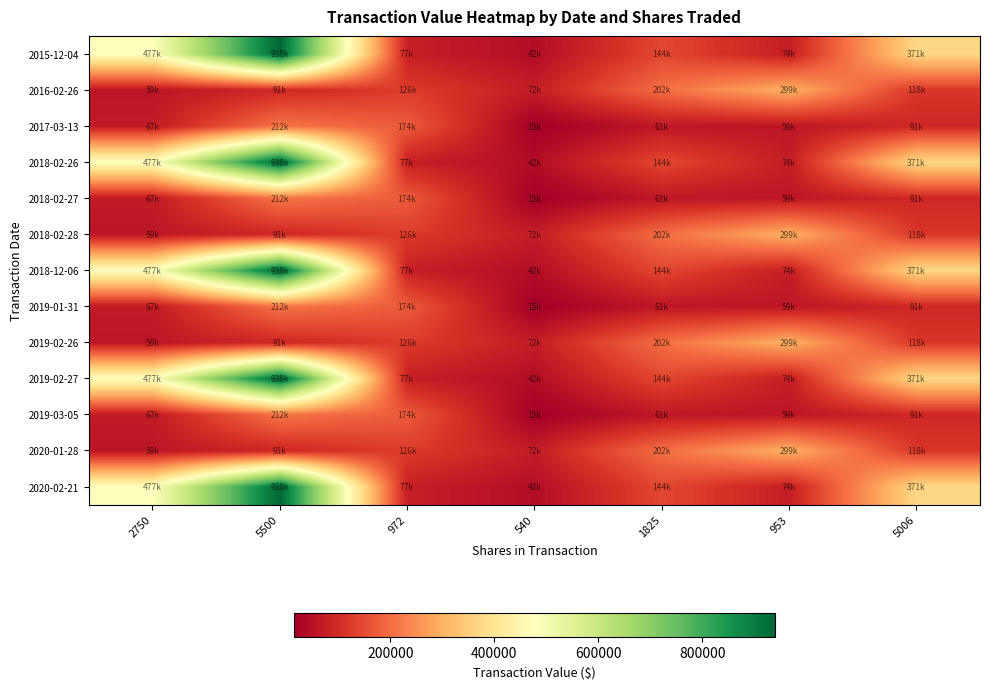

What is the spread (max minus min) of values at 1825?

141200